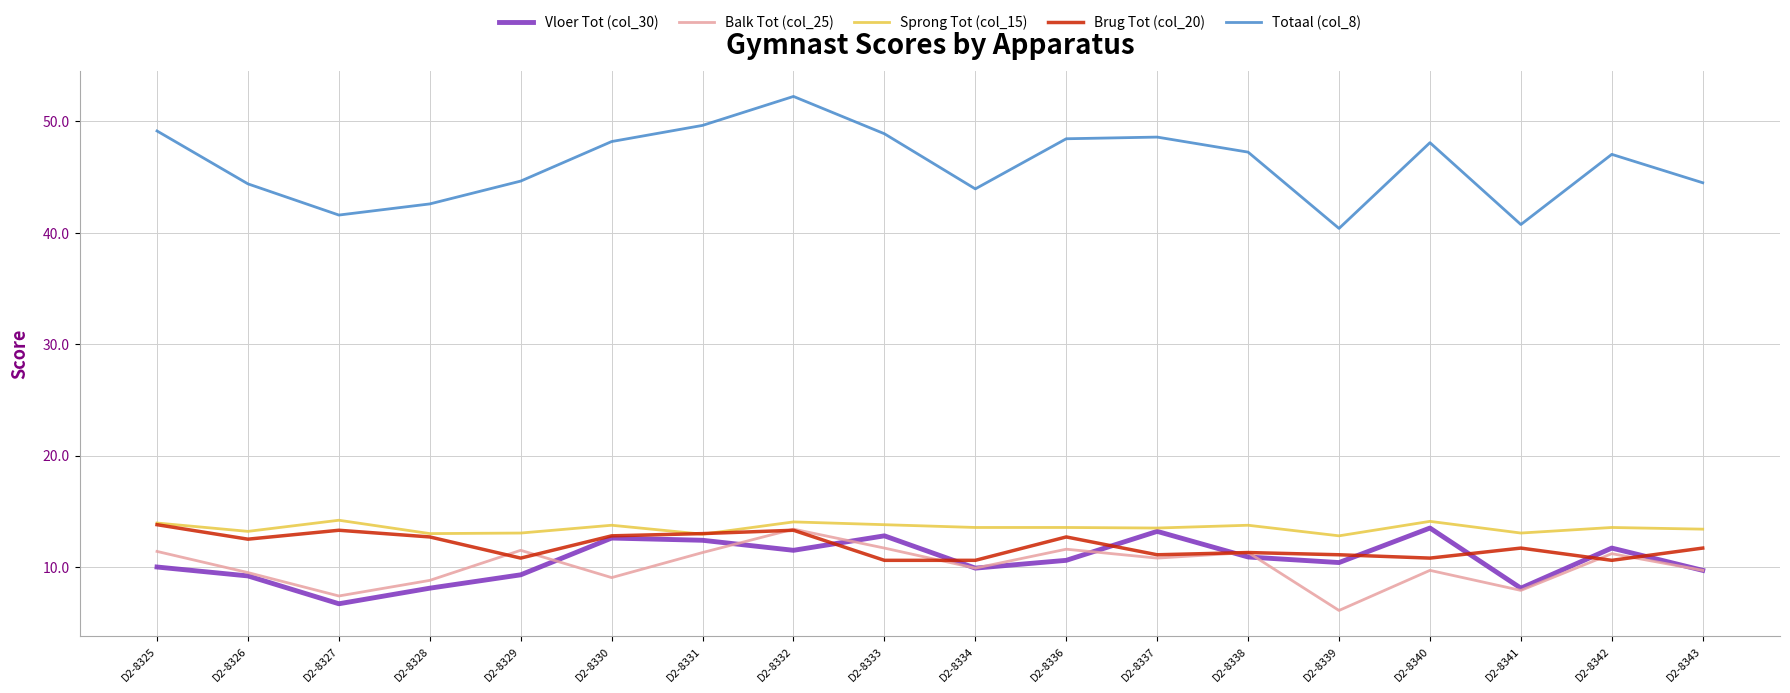

Which series has the widest spread of values?

Totaal (col_8)